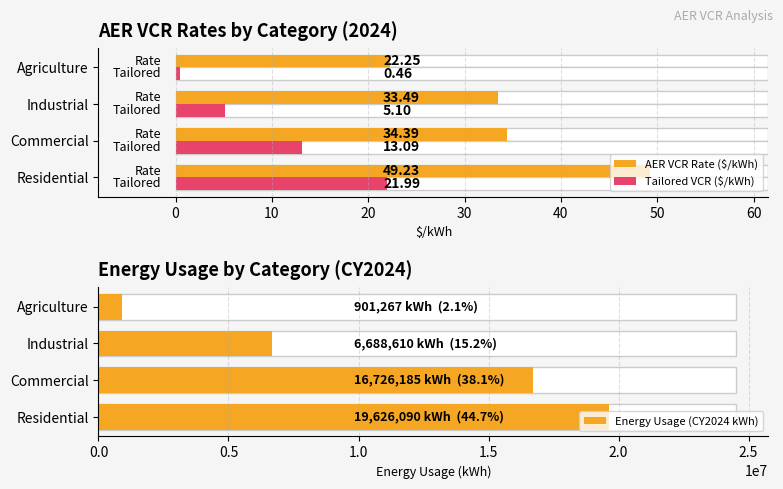

How many bars are there in total?

12